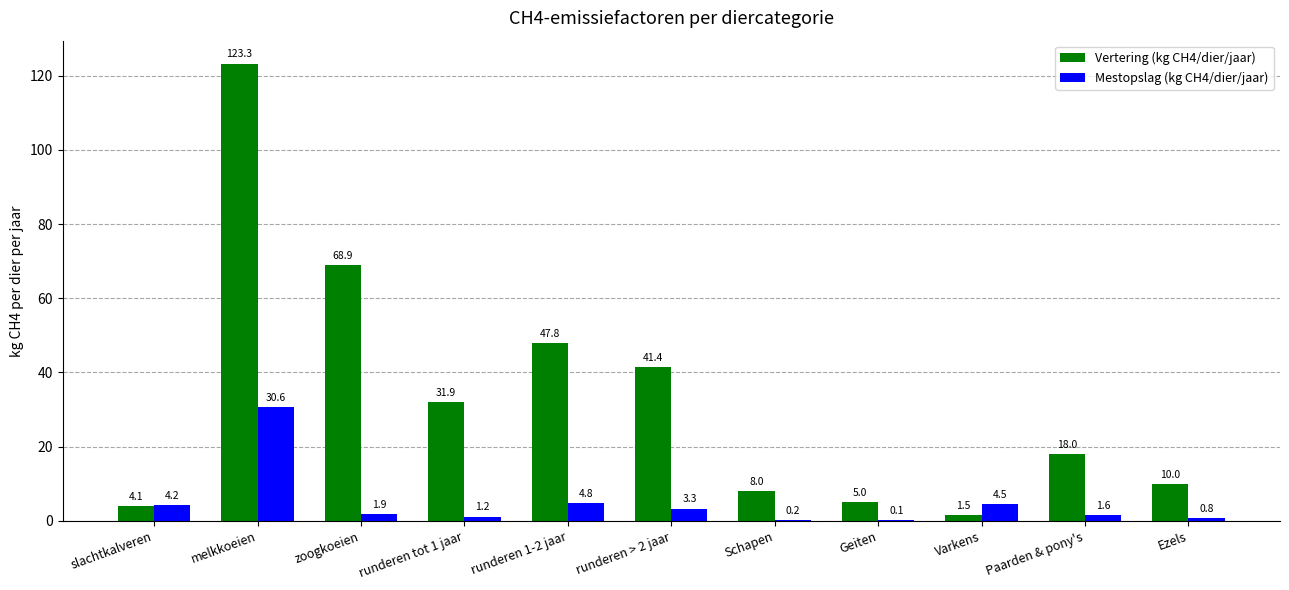

What is the difference between the Mestopslag (kg CH4/dier/jaar) values at Schapen and runderen 1-2 jaar?

4.6